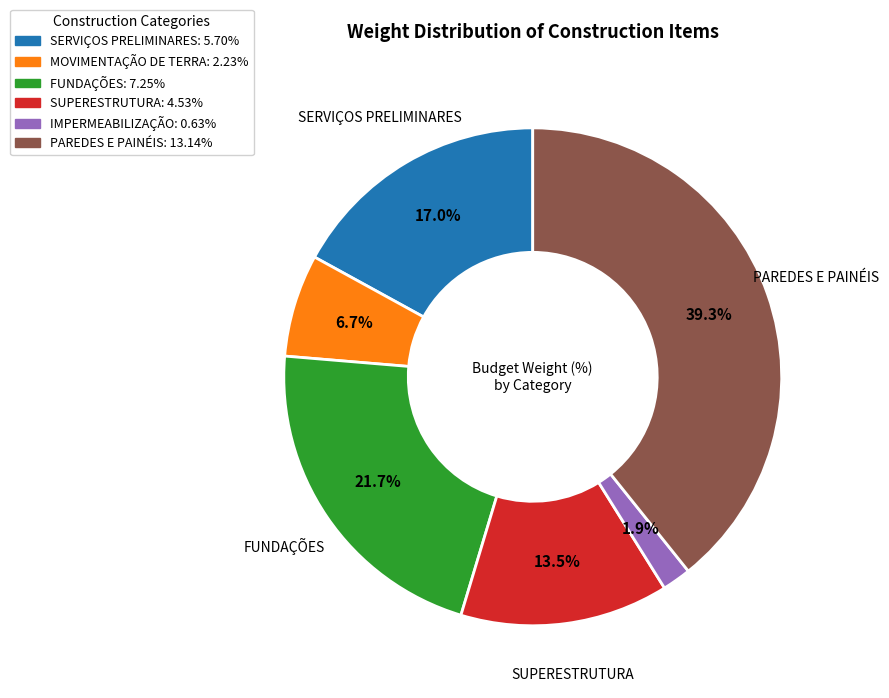

Is it true that MOVIMENTAÇÃO DE TERRA is 7% of the pie?

True